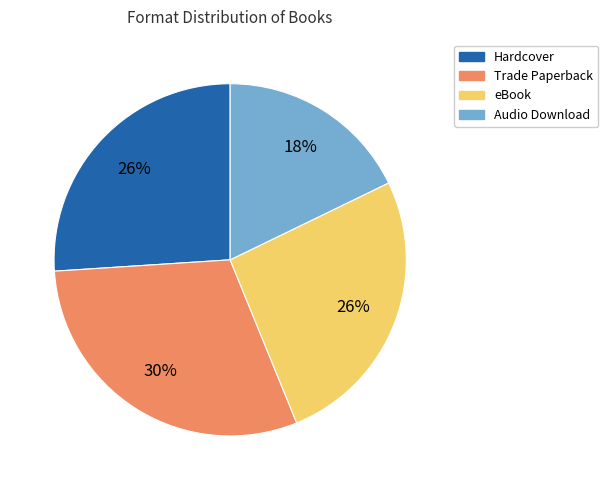

Which slice is the smallest?

Audio Download